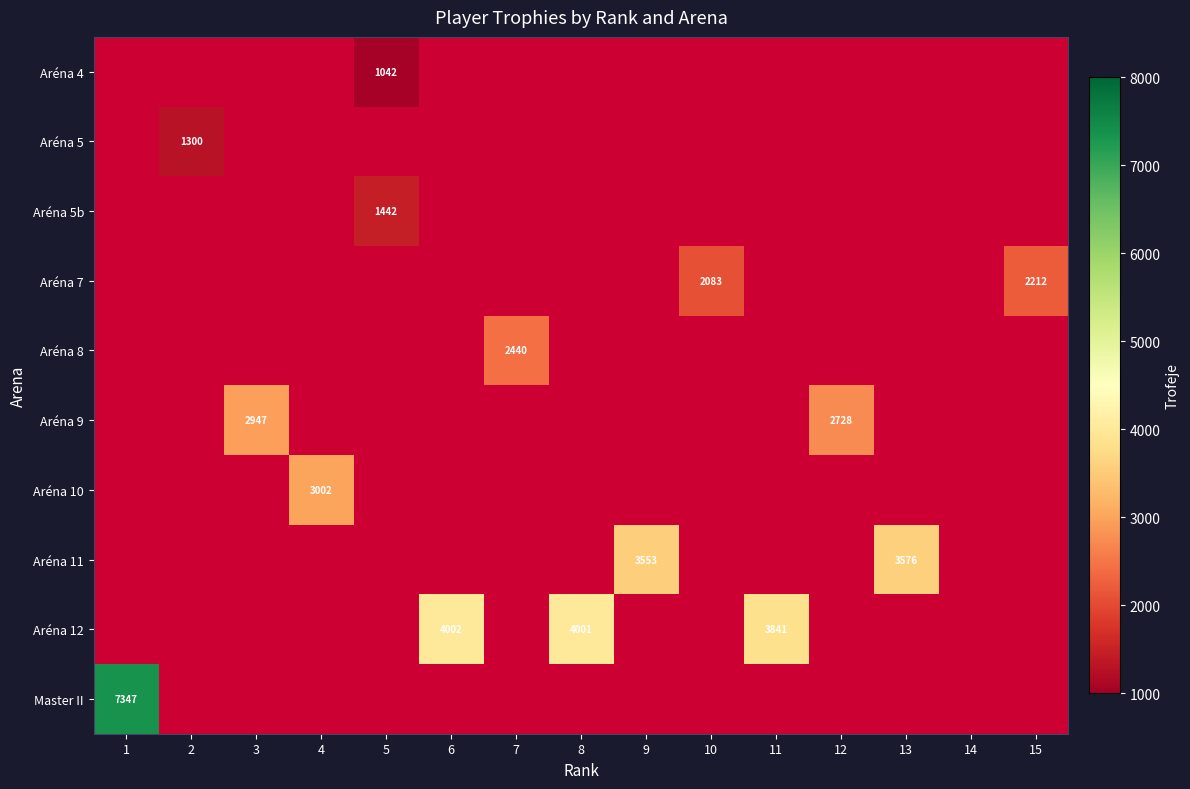

True or false: Aréna 9 has a value of 776 at 12.

False